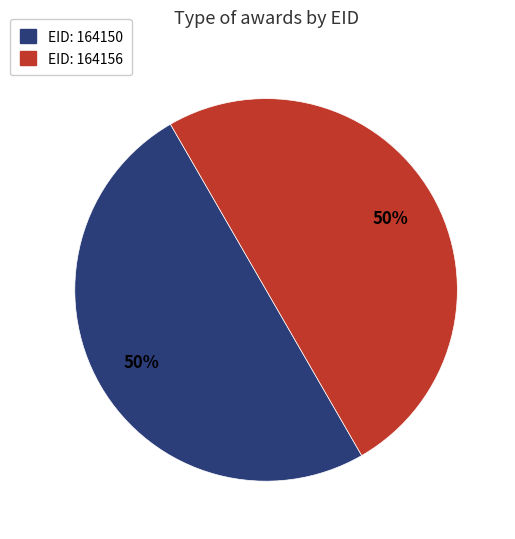

To the nearest percent, what is the average slice percentage?

50%